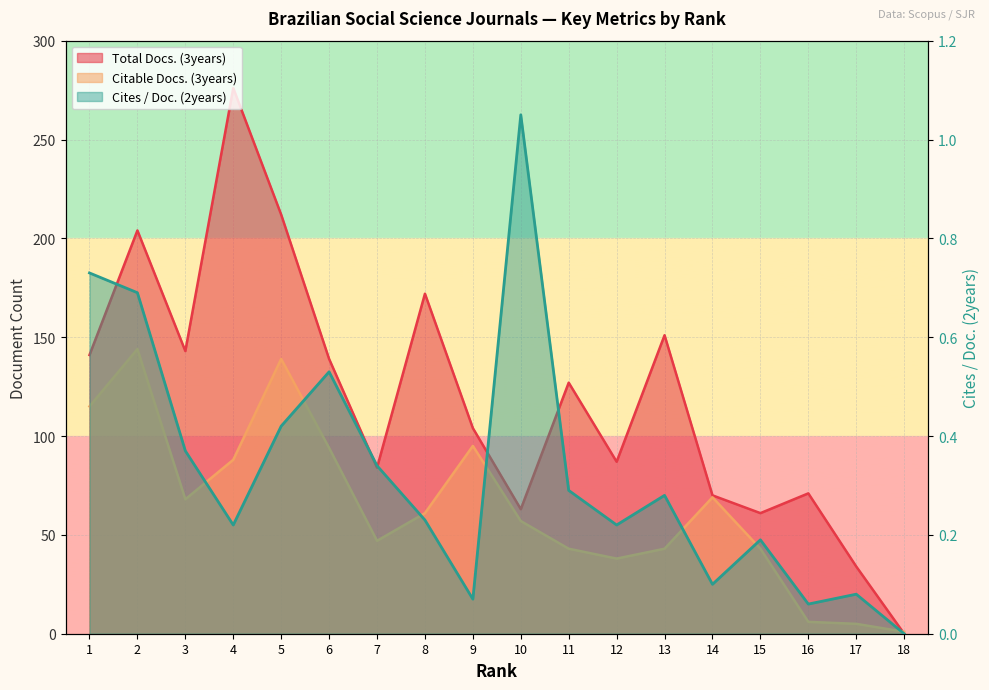

What is the difference between the highest and lowest values at 4?

275.8